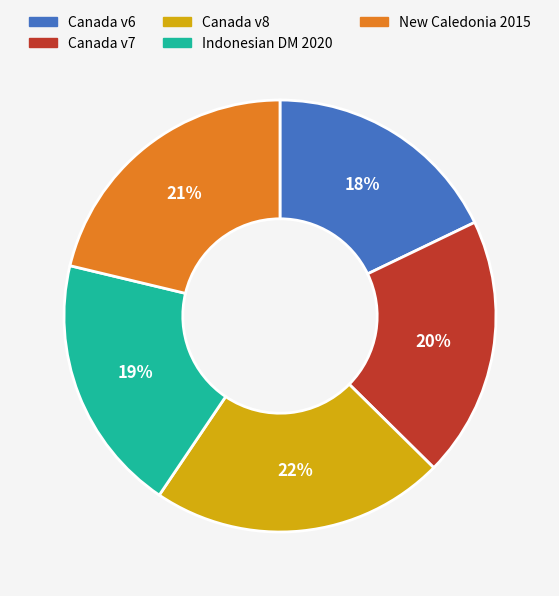

To the nearest percent, what is the difference between the largest and smallest slice percentages?

4%